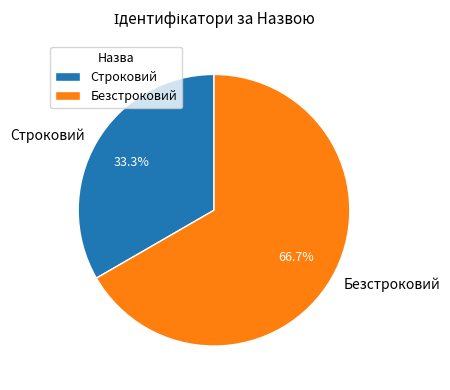

Between Безстроковий and Строковий, which is larger?

Безстроковий